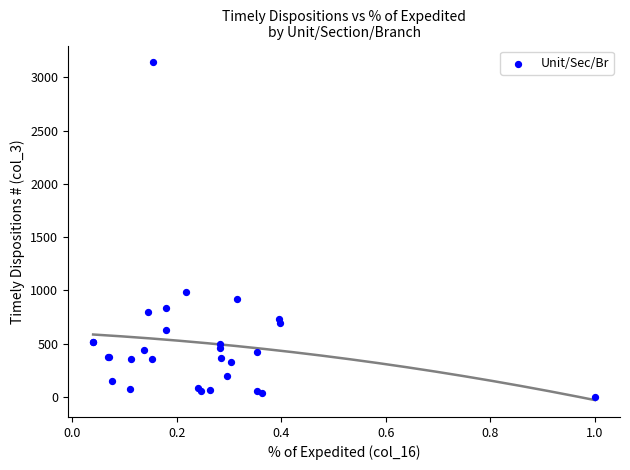

What Y value in the scatter plot is closest to 1570?

988